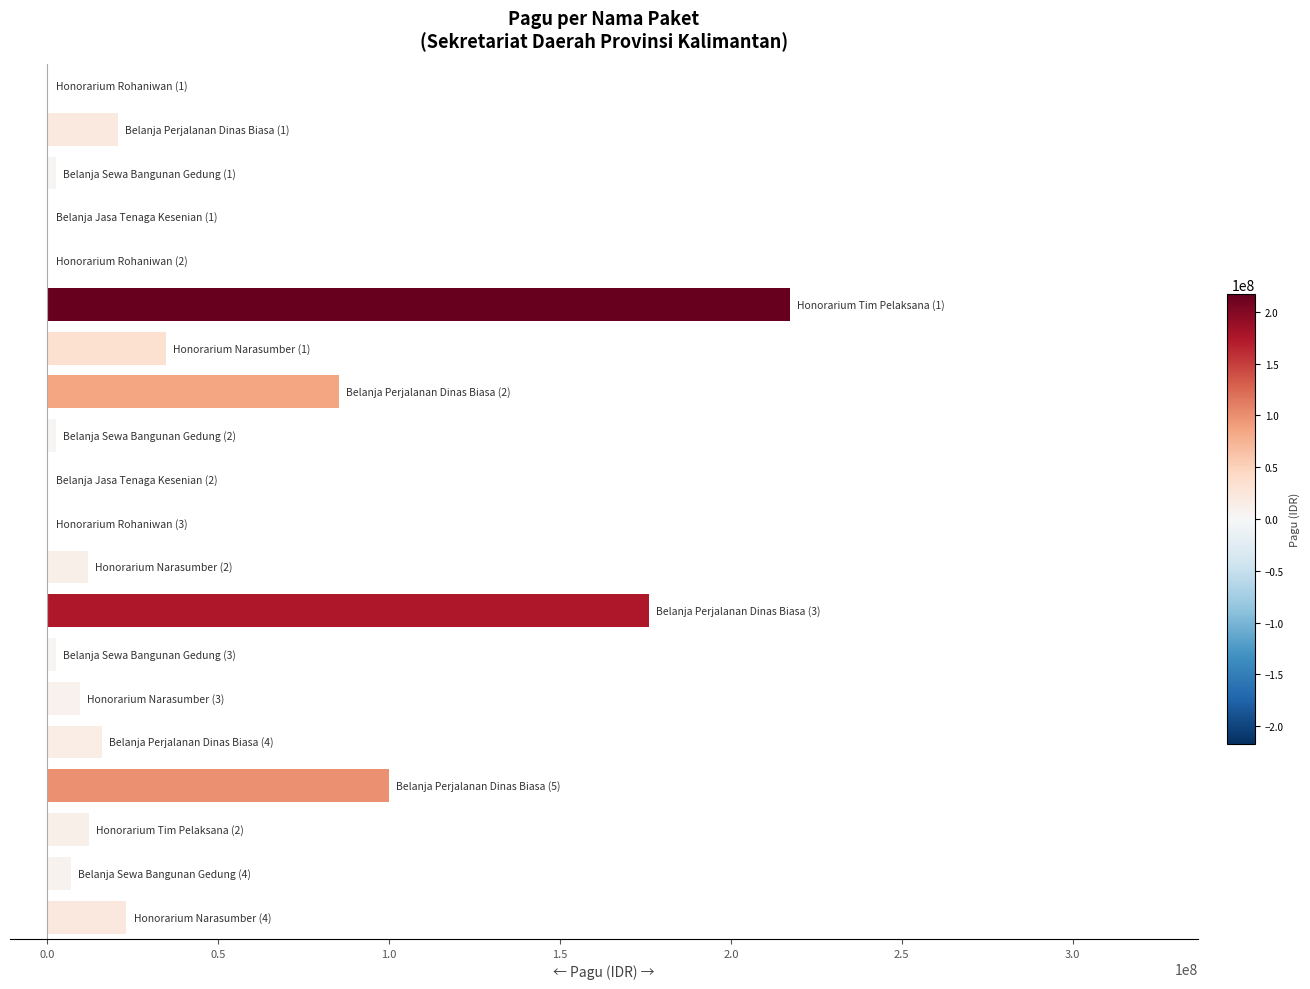

How many series are shown in this chart?

1